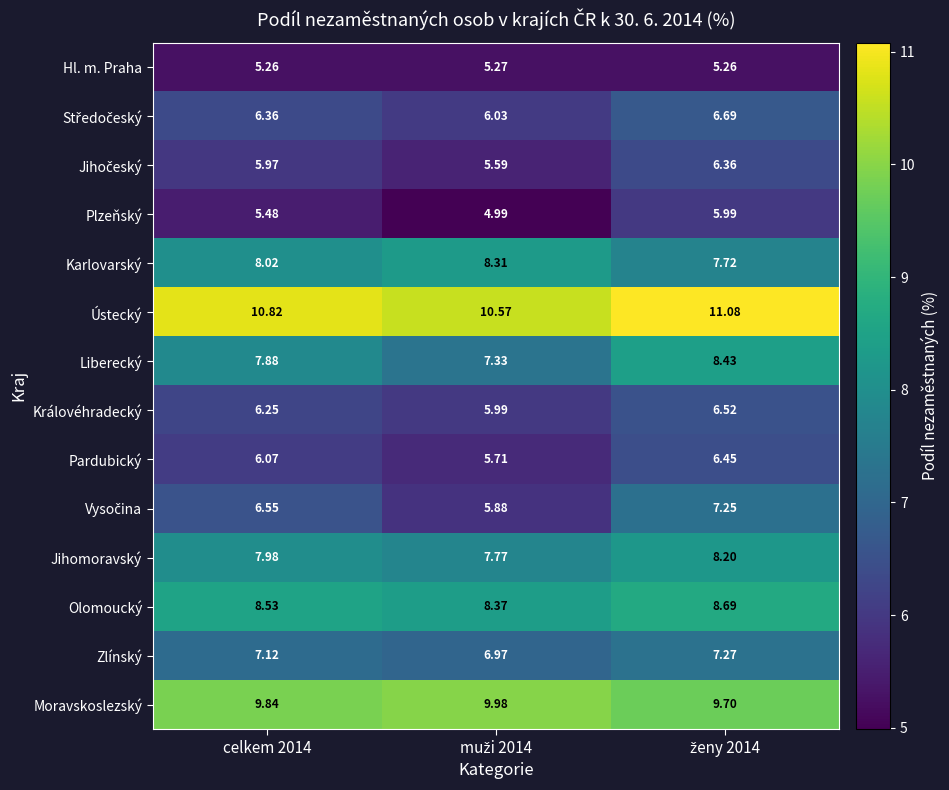

Which series has the largest total across all categories?

Ústecký